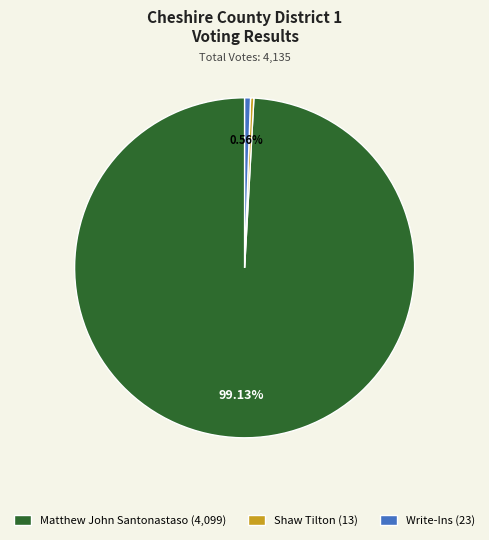

Is there any slice that represents more than half of the pie?

Yes